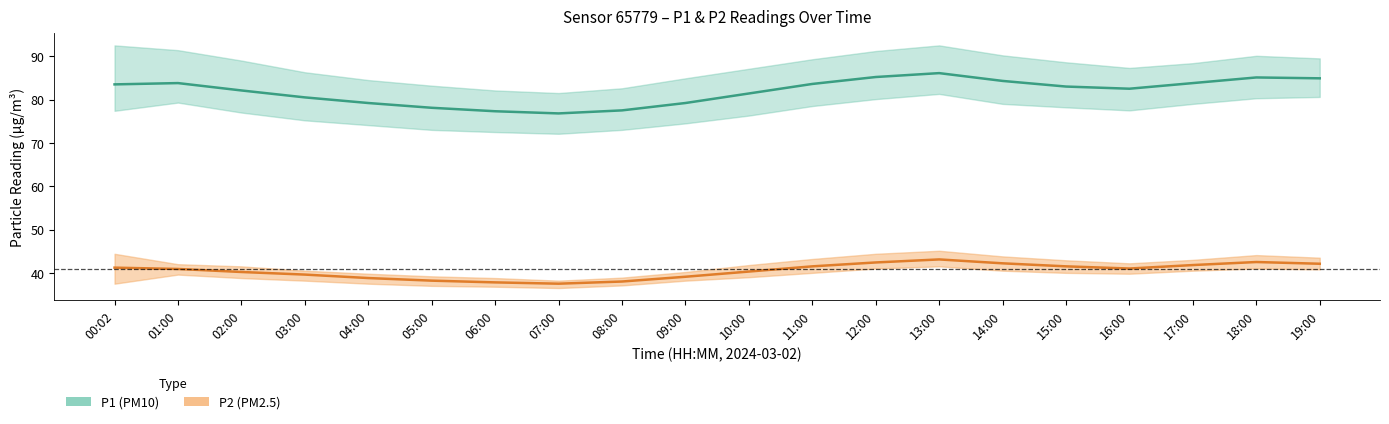

List the series in order of their peak value, highest first.

P1_upper, P1_mean, P1_lower, P2_upper, P2_mean, P2_lower